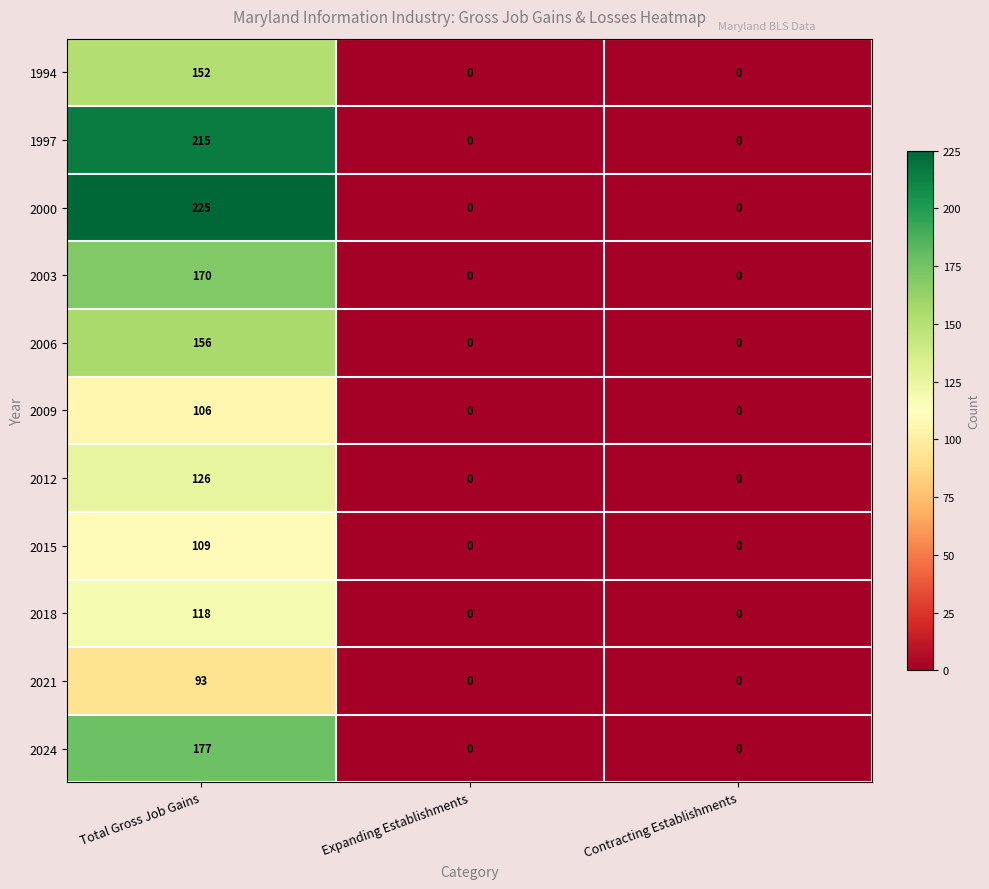

What is the approximate value of 2024 at Total Gross Job Gains, to the nearest 50?

200